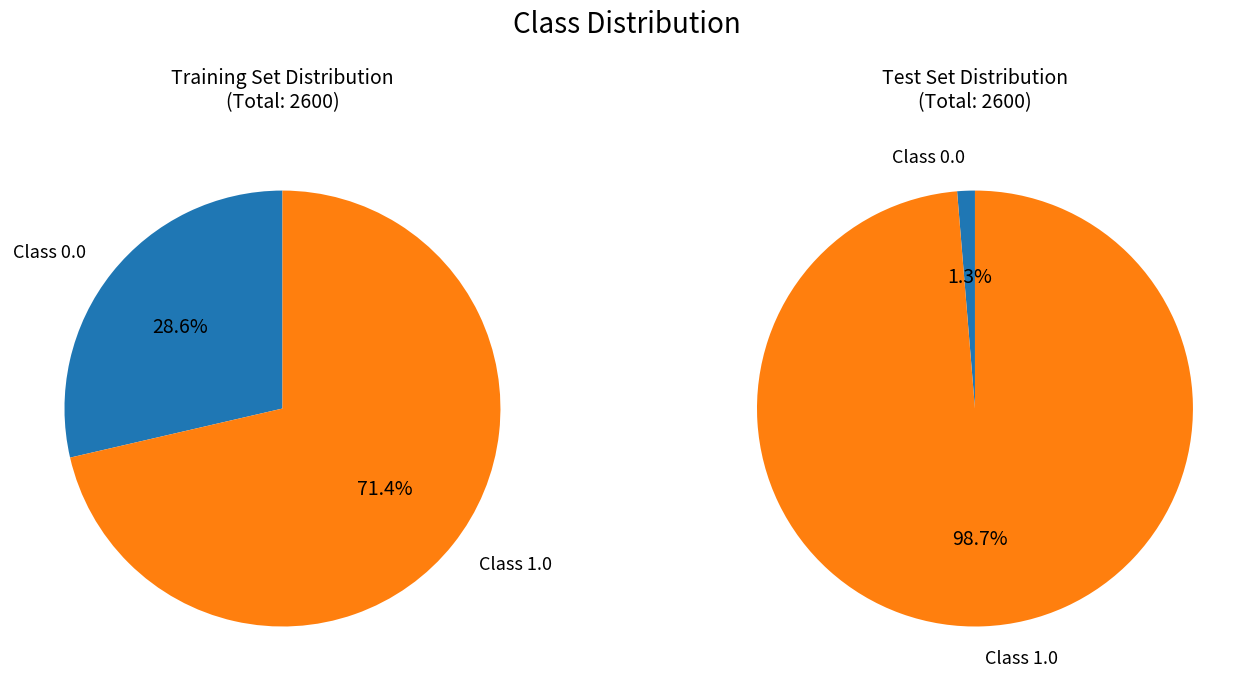

Which category has the biggest portion of the pie?

1